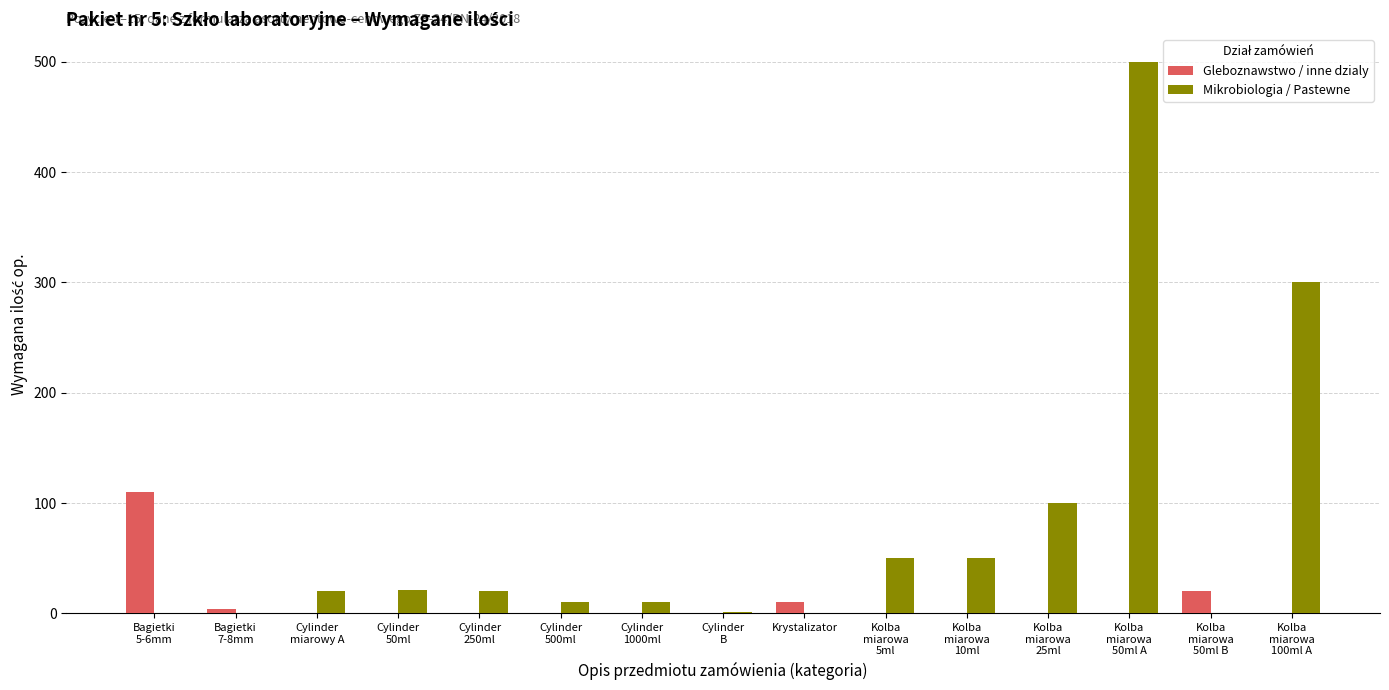

What is the maximum value for Mikrobiologia / Pastewne?

500